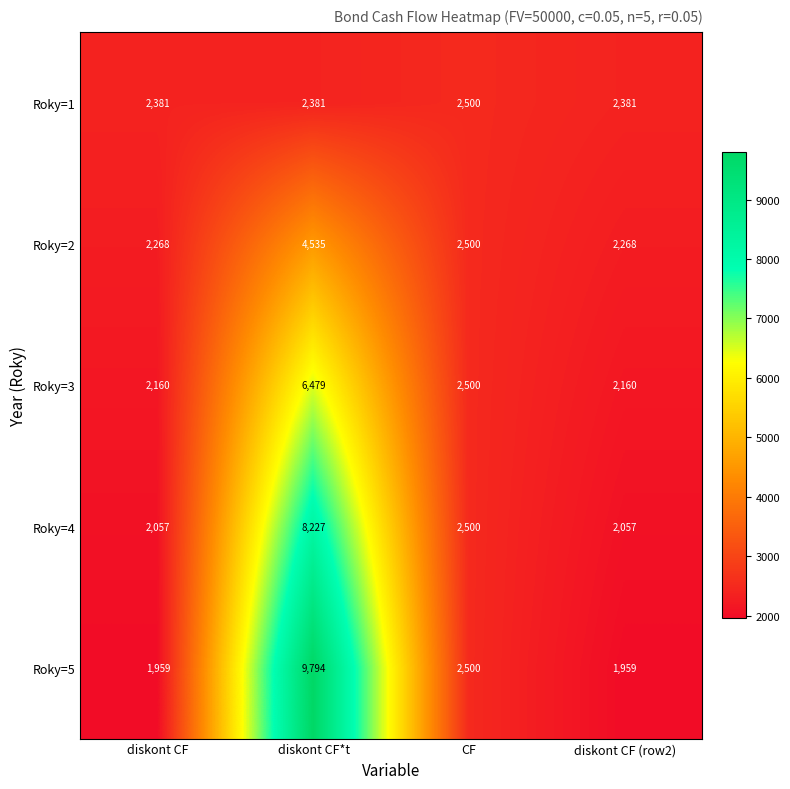

The value of Roky=5 at diskont CF (row2) is 1959. True or false?

True